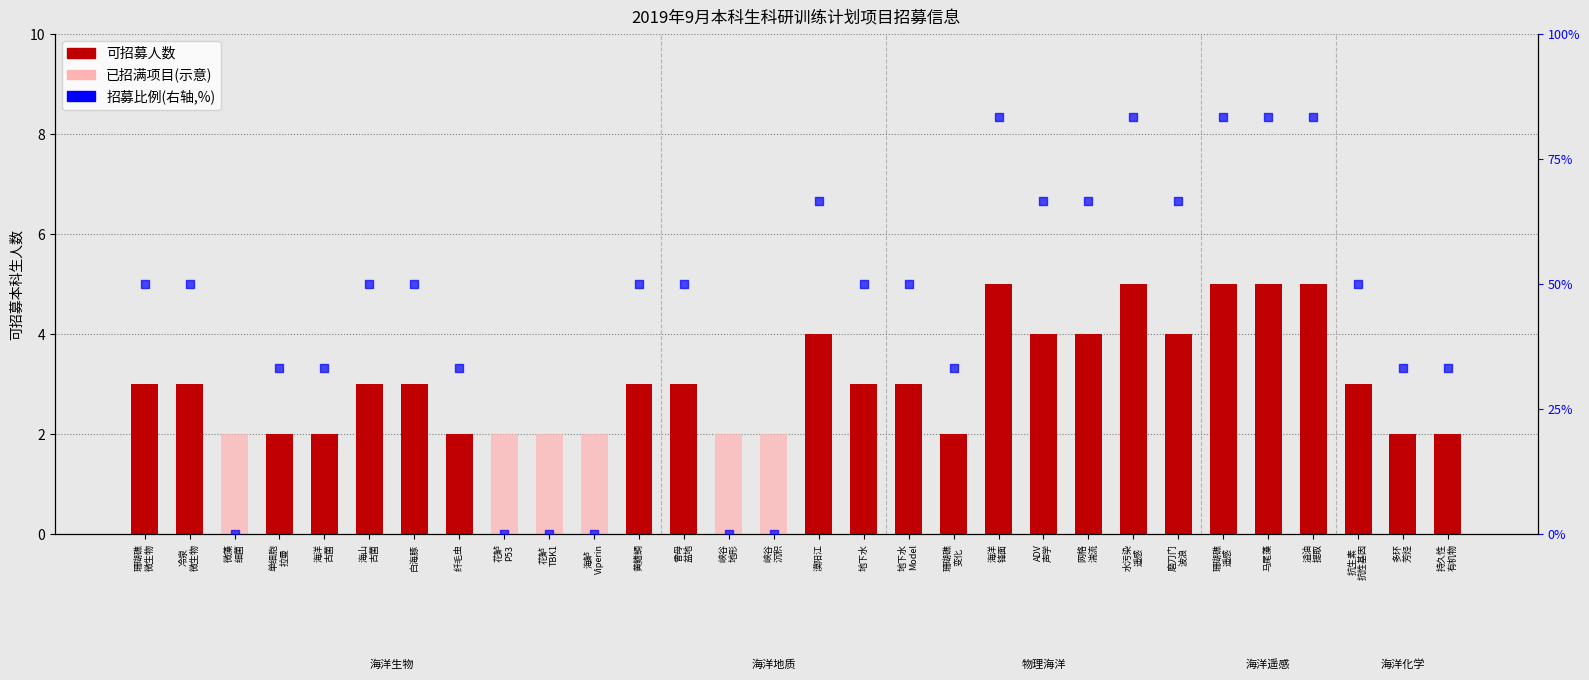

What are all the series names shown in the legend?

可招募人数, 已招满(示意), 招募比例(%)